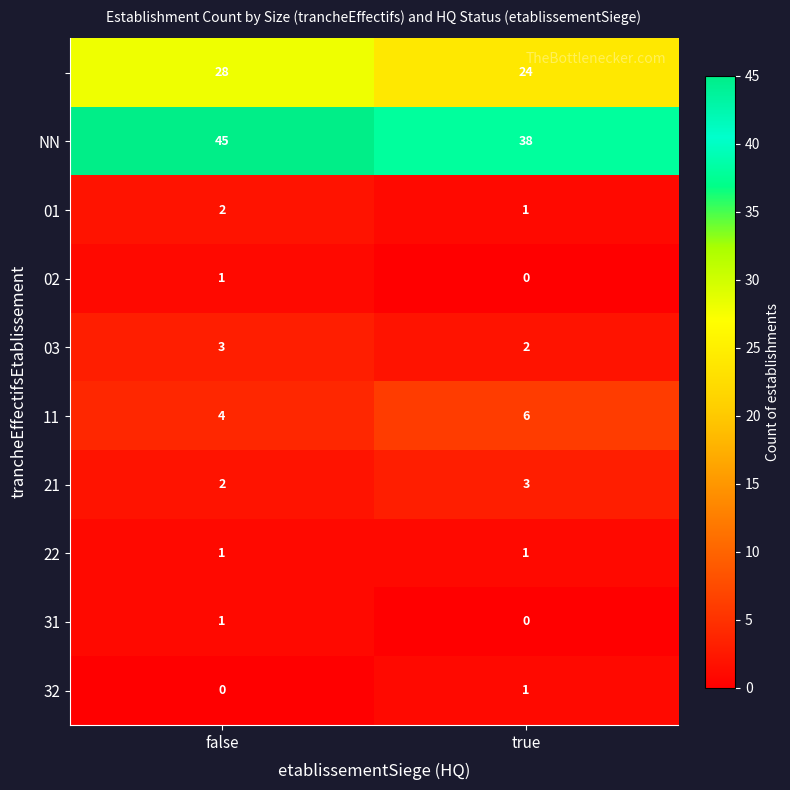

What is the maximum value shown in the chart?

45